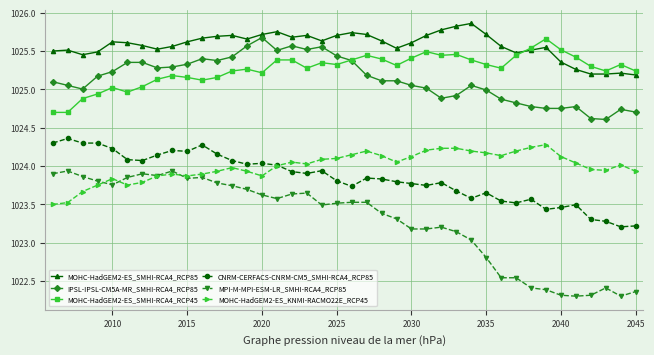

True or false: CNRM-CERFACS-CNRM-CM5_SMHI-RCA4_RCP85 has more than 2 points higher than both neighbors.

True